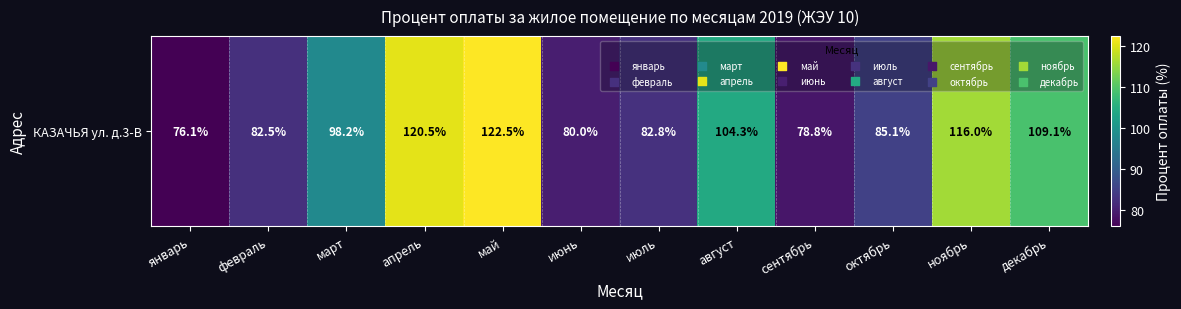

The chart shows a value of 38.7 at август. True or false?

False